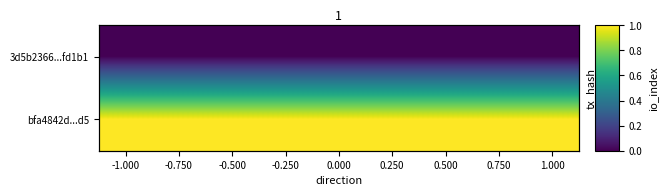

Which label corresponds to the largest value in the chart?

-1.000